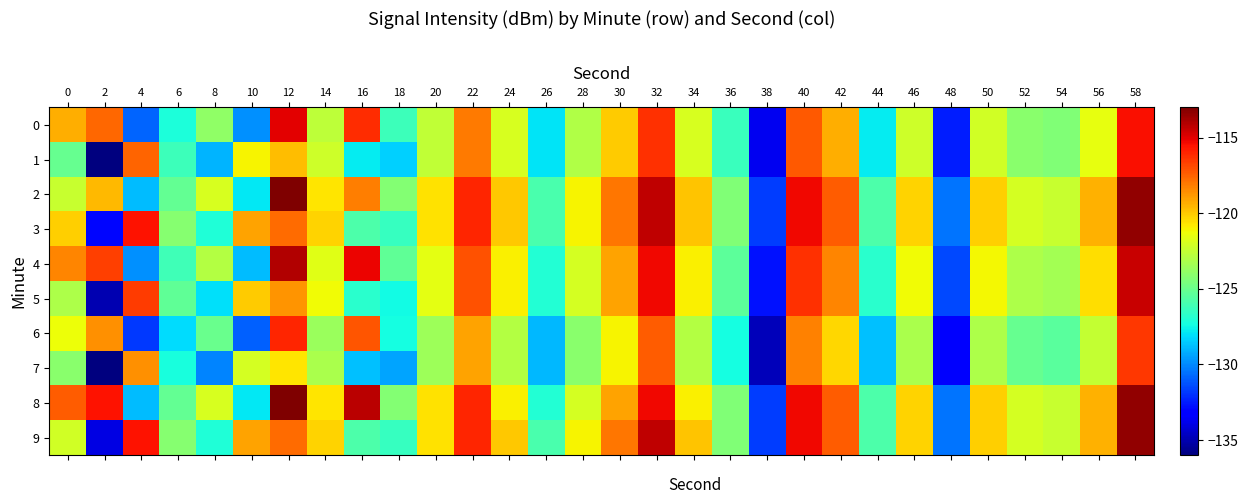

Which label corresponds to the largest value in the chart?

12